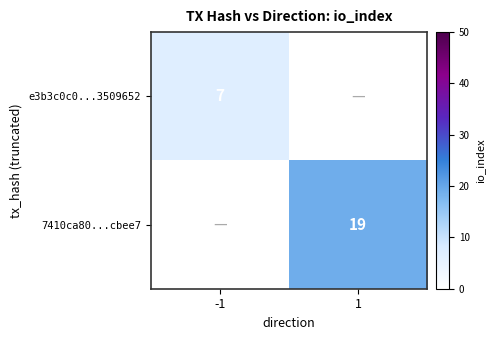

The e3b3c0c0...3509652 series shows 2 at -1. True or false?

False